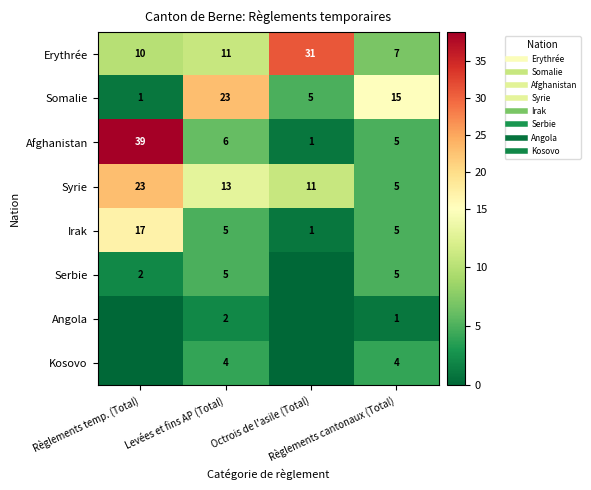

The value of Kosovo at Octrois de l'asile (Total) is 0. True or false?

True